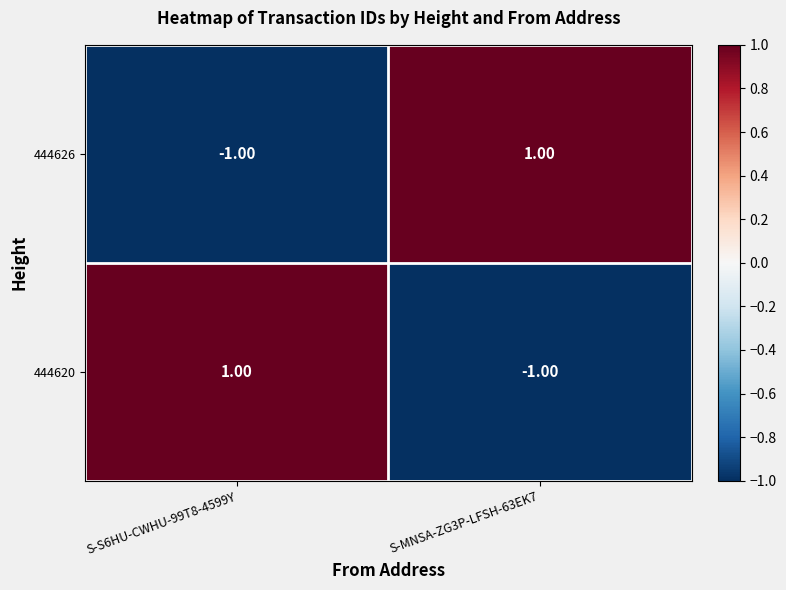

Is the value of 444626 at S-MNSA-ZG3P-LFSH-63EK7 greater than the value of 444620 at S-MNSA-ZG3P-LFSH-63EK7?

Yes